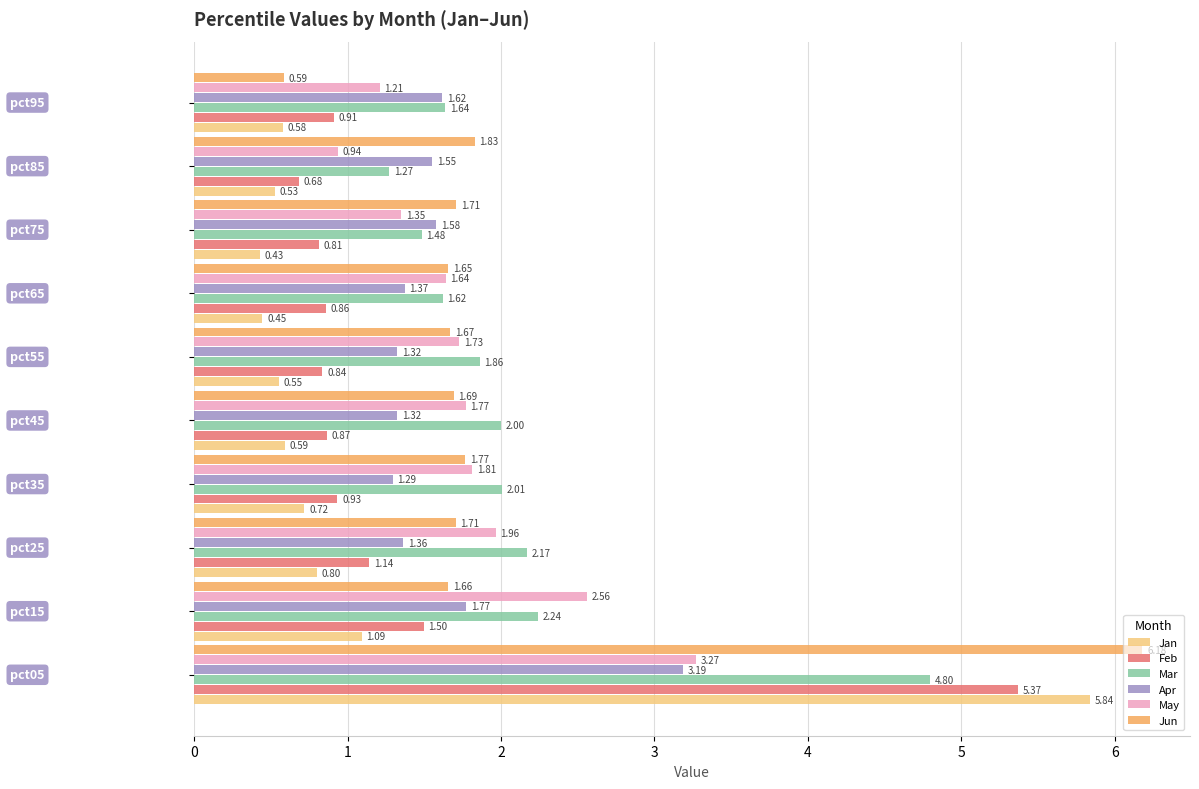

List the series in order of their peak value, lowest first.

Apr, May, Mar, Feb, Jan, Jun